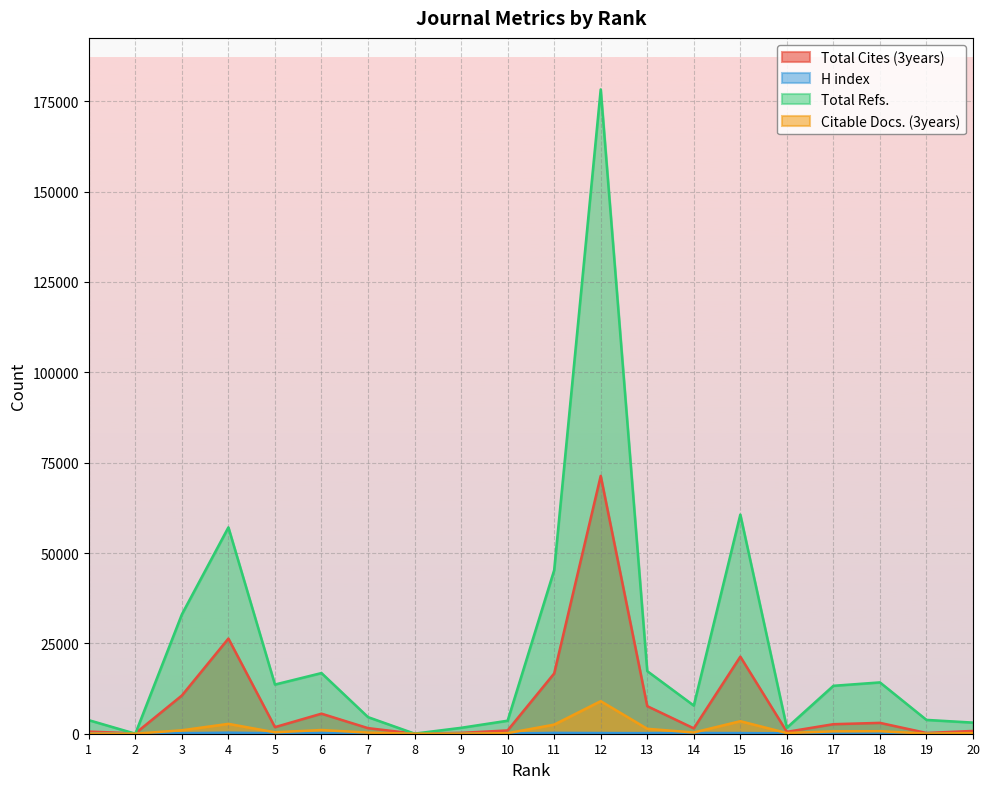

Where do Citable Docs. (3years) and H index first cross each other?

2 and 3